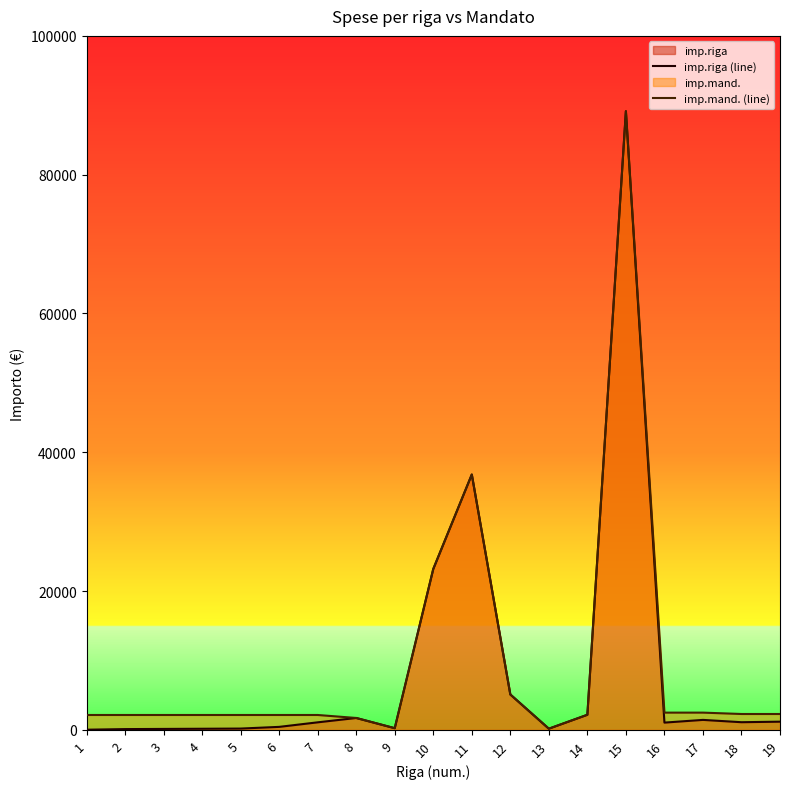

Is the value of imp.mand. (line) at 12 greater than the value of imp.riga (line) at 18?

Yes